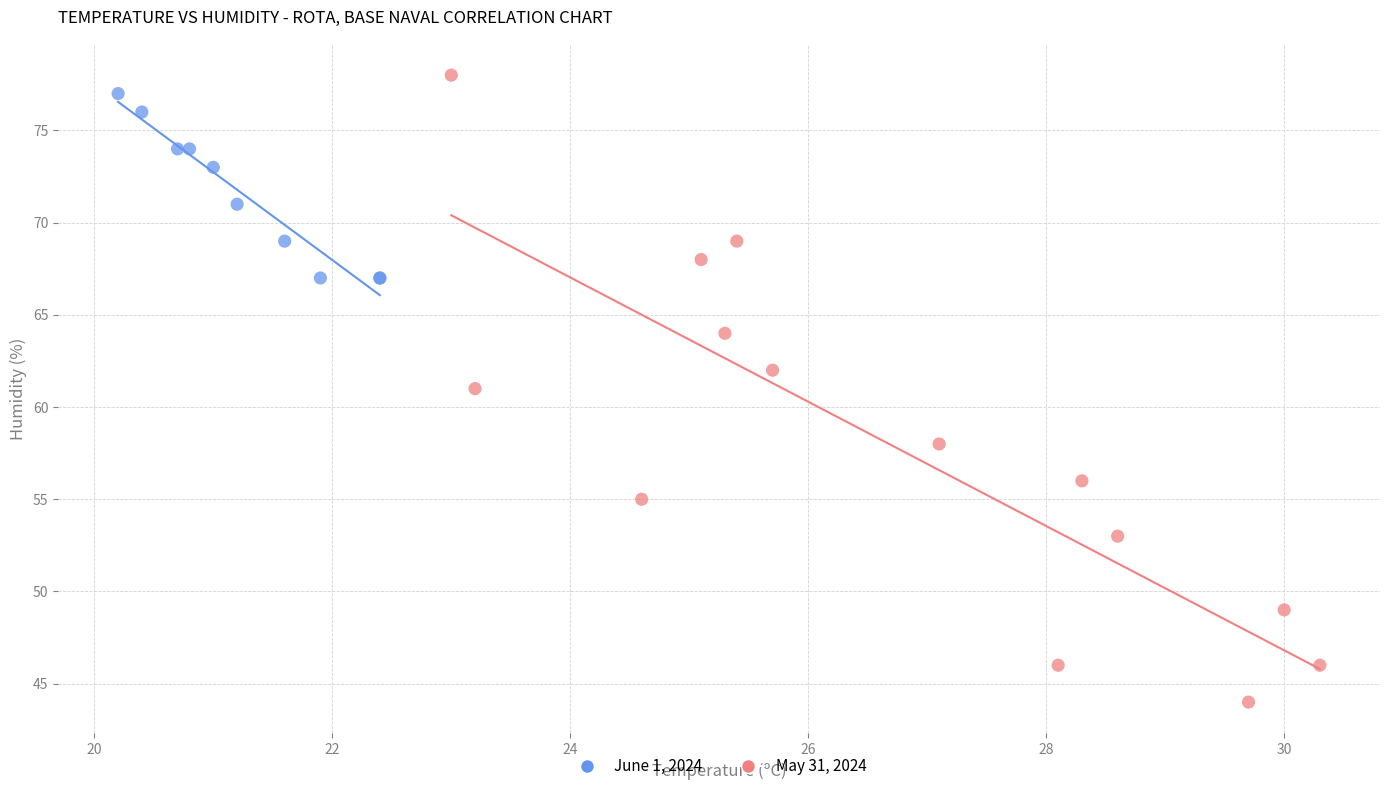

Which series has the widest spread of Y values?

May 31, 2024